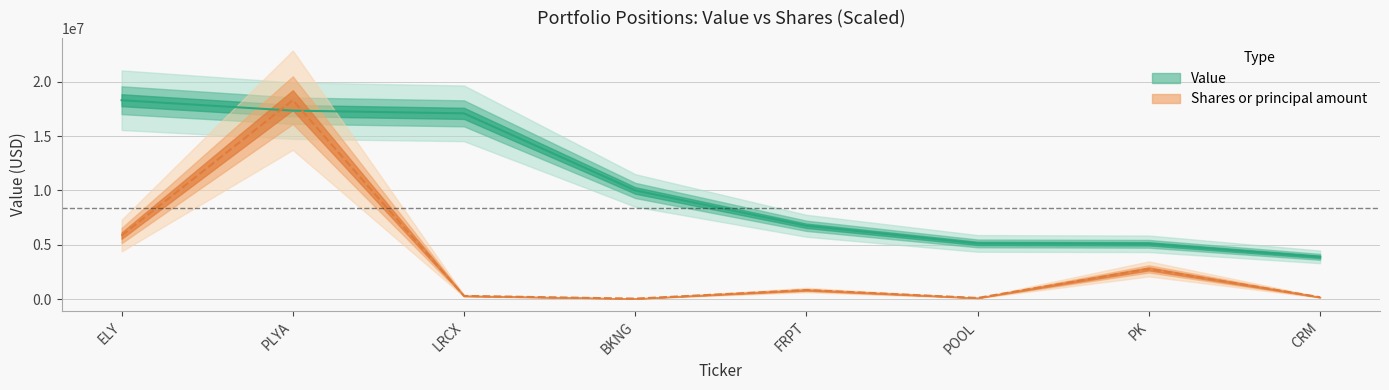

What is the difference between the Shares or principal amount values at PK and ELY?

3066218.0